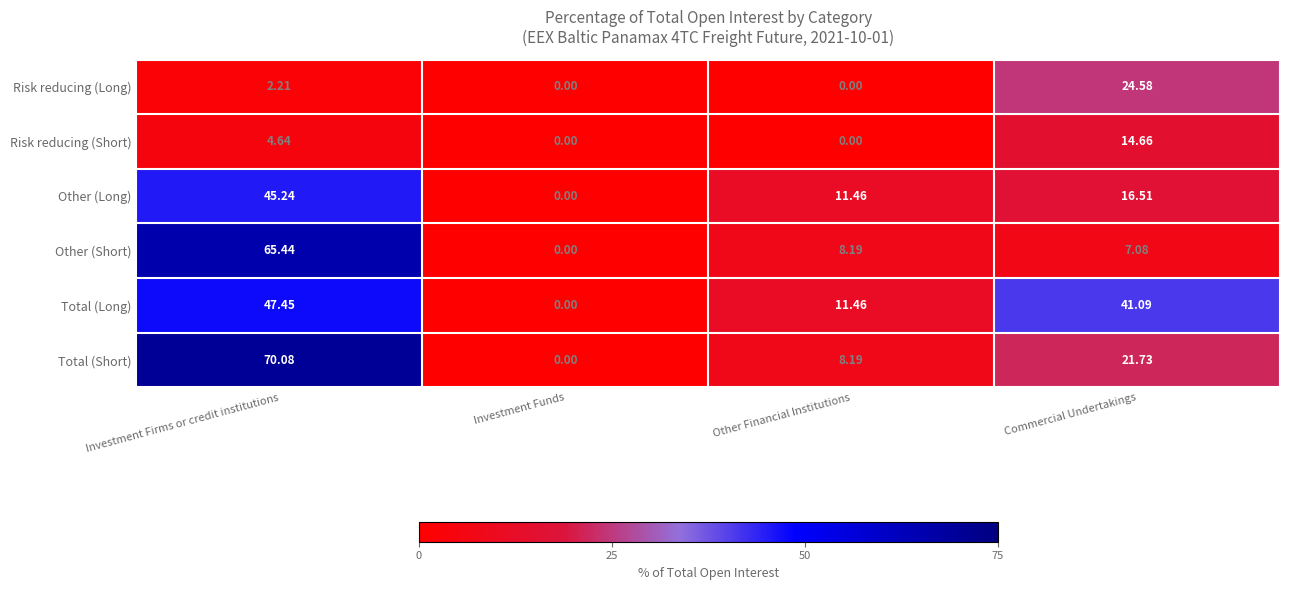

At which label is Risk reducing (Long) closest to 12?

Investment Firms or credit institutions